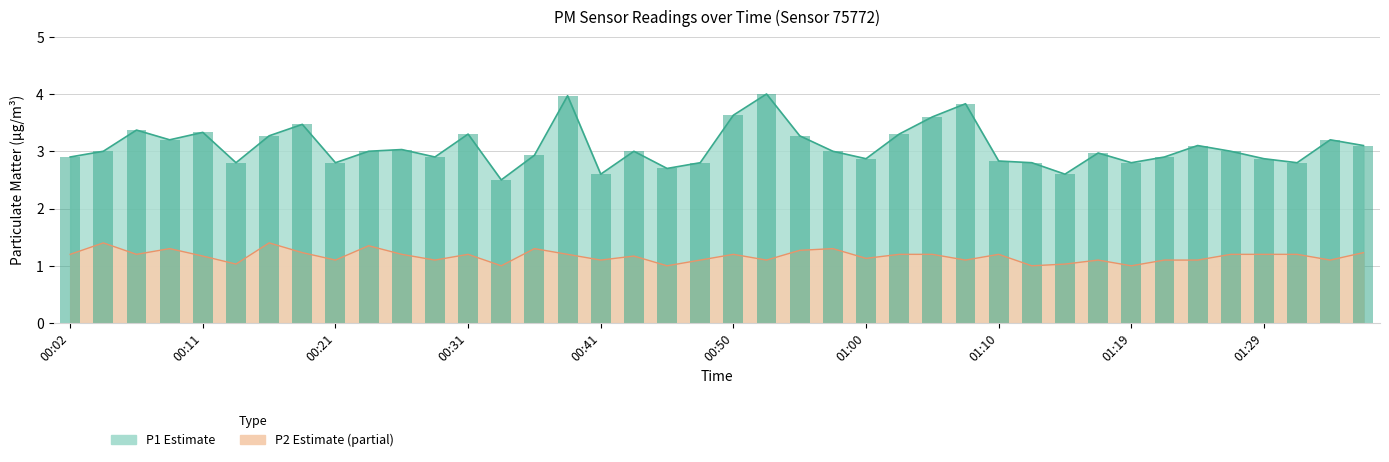

How many bars are there in each group?

2